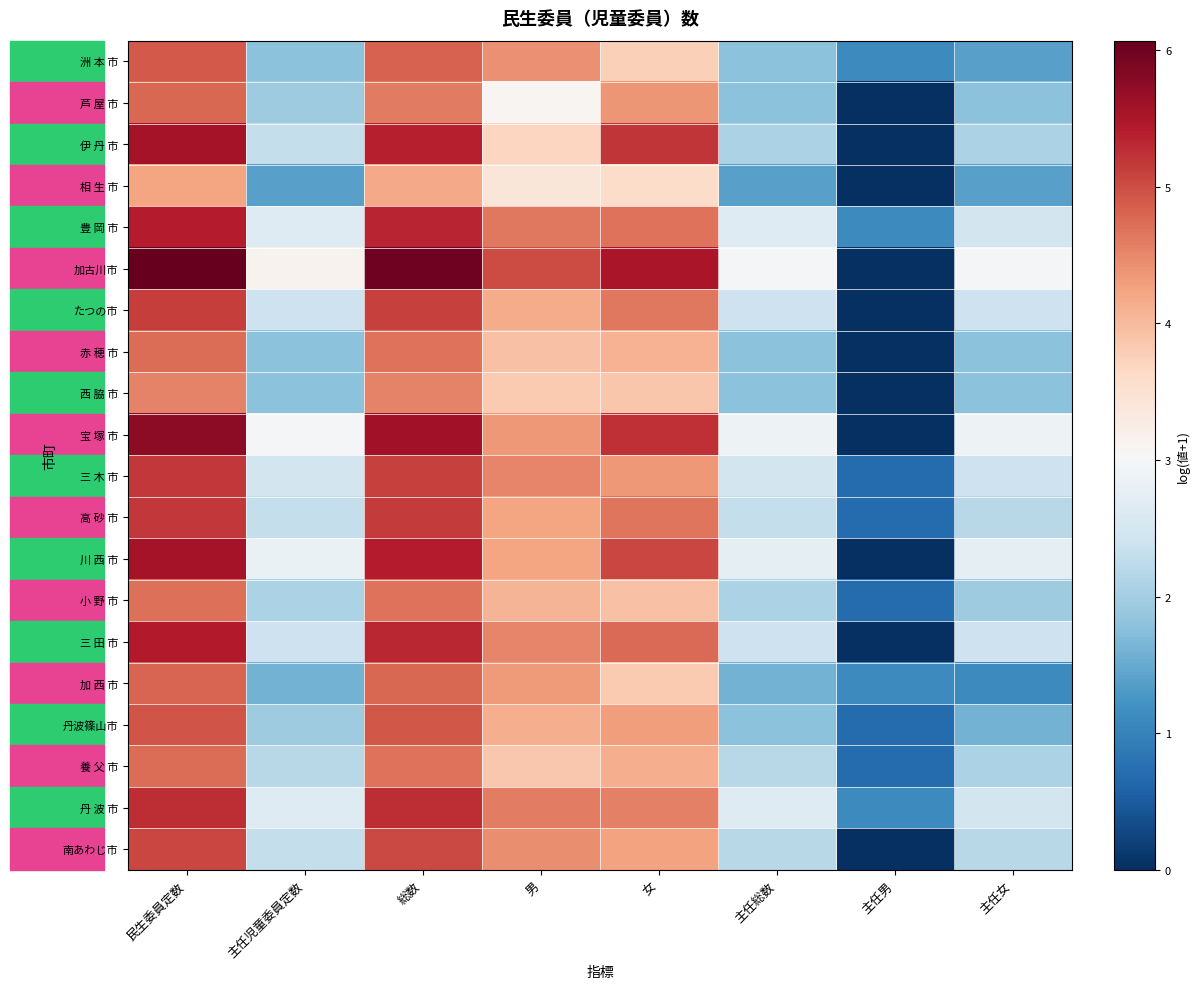

At how many categories does at least one series exceed 4?

4